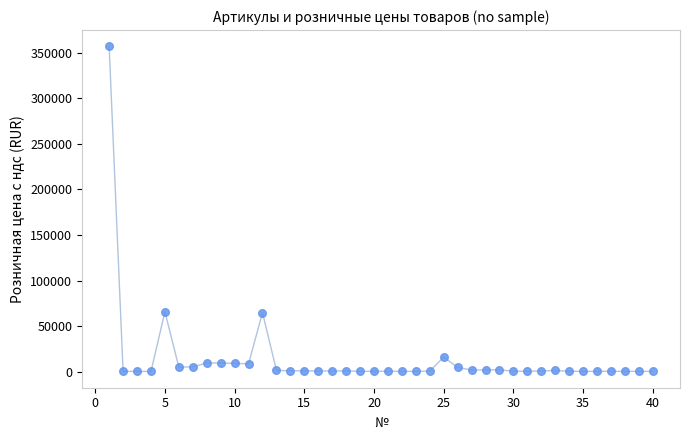

What is the range of Y values (max minus min)?

356777.0